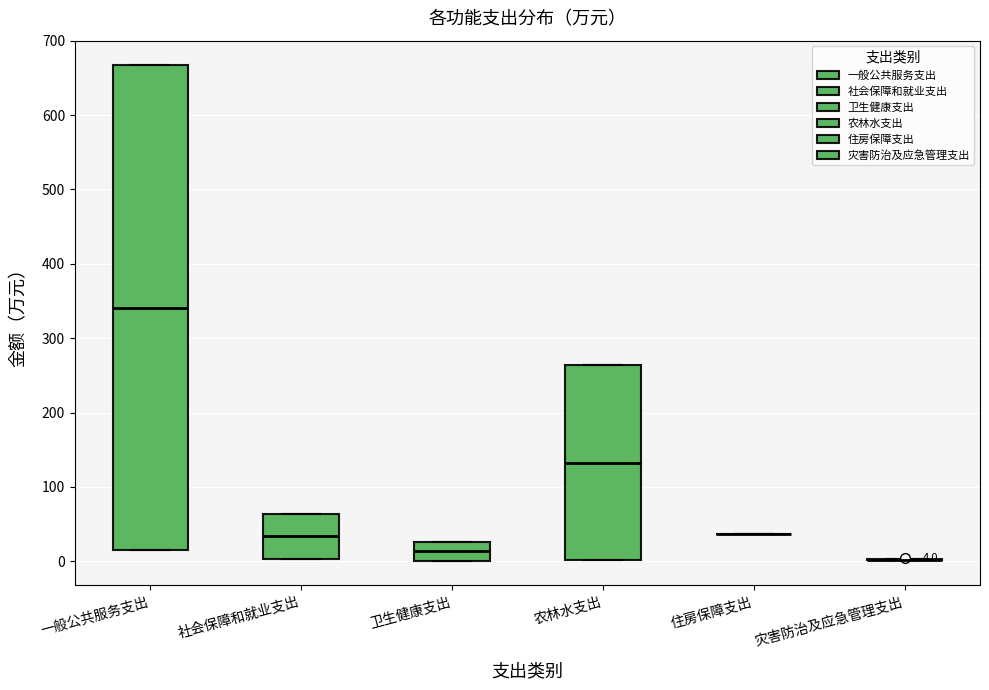

Which box is the tallest, from its lower edge to its upper edge?

一般公共服务支出